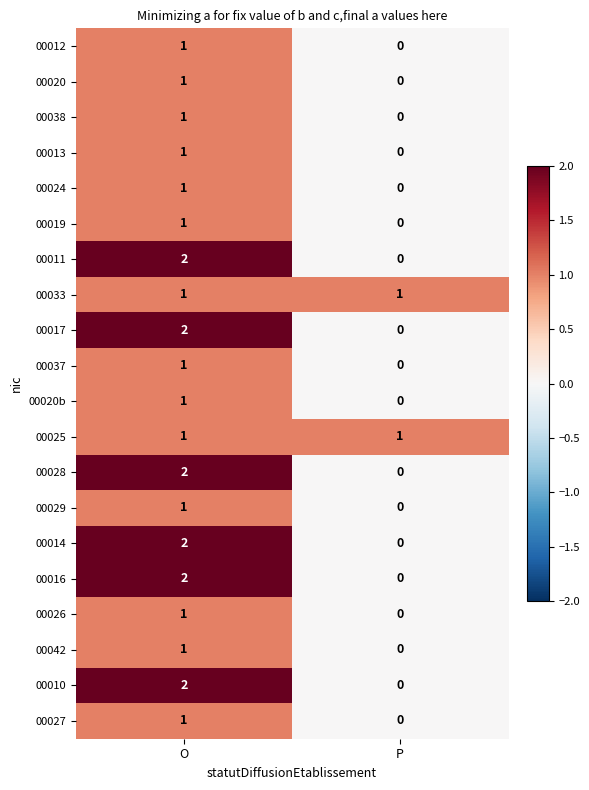

At how many categories does at least one series exceed 0?

2